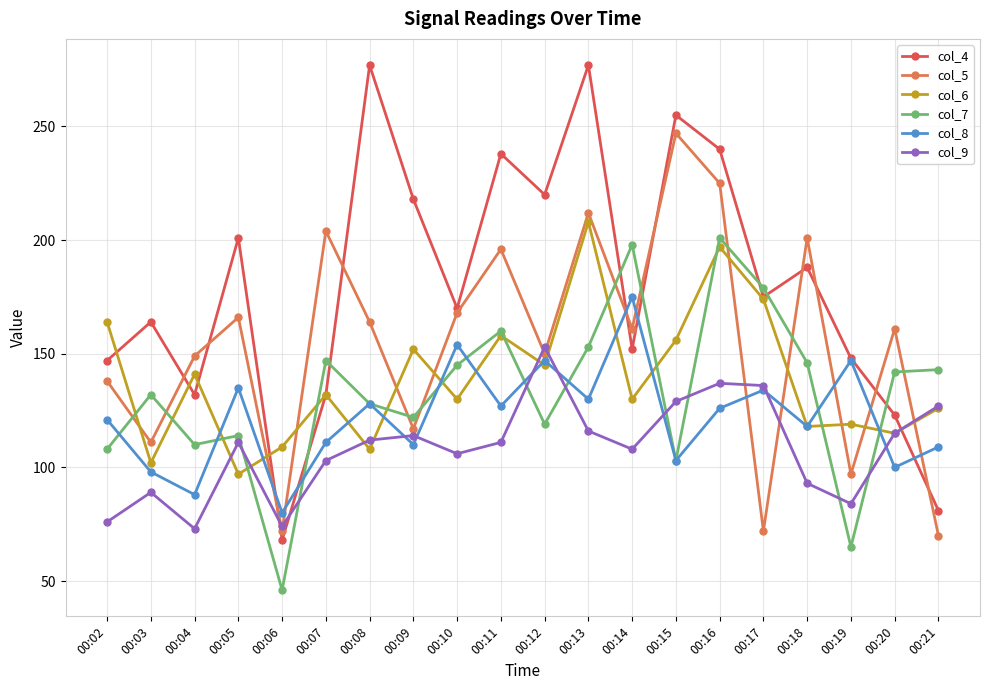

Is this an area chart (filled region under the line)?

No